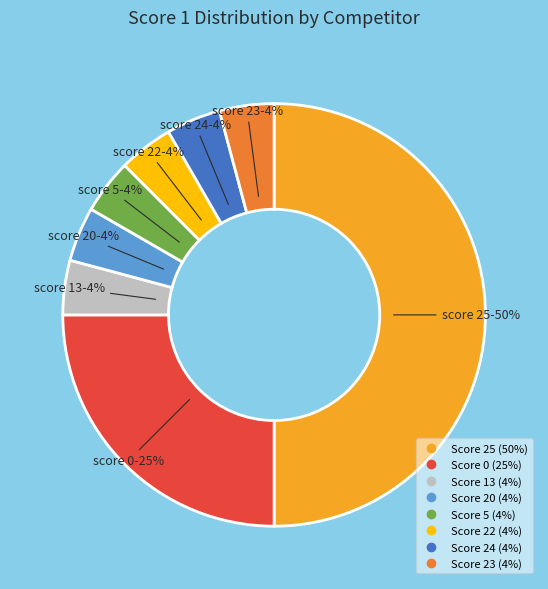

To the nearest percent, what is the difference between the largest and smallest slice percentages?

46%